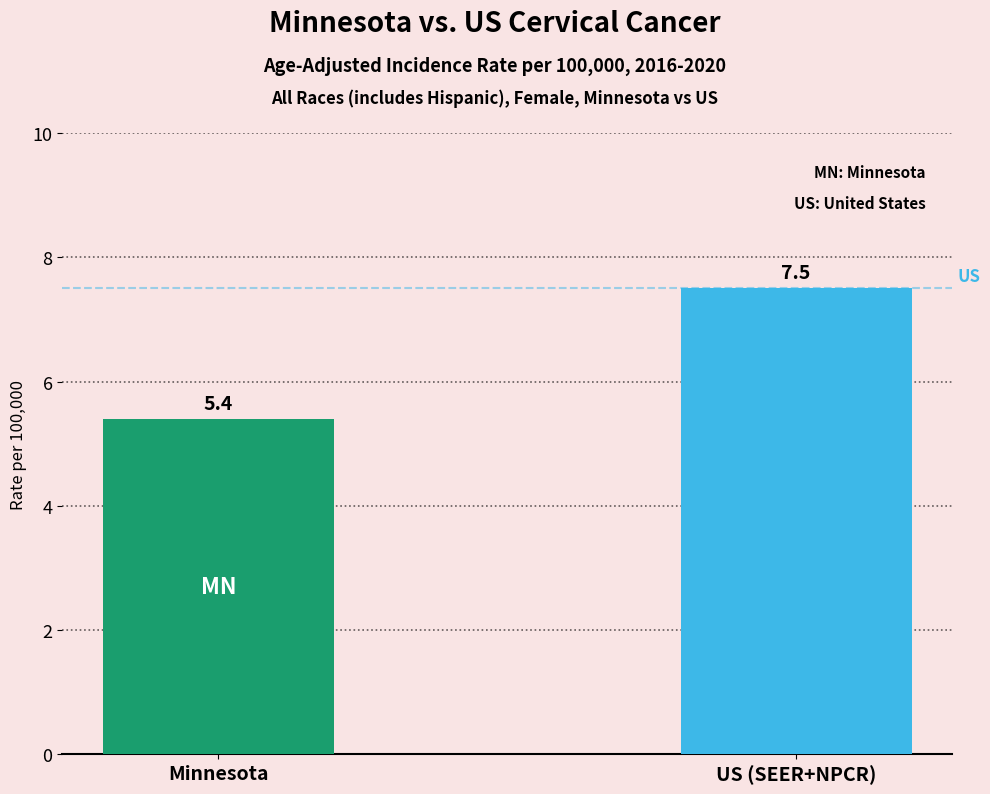

What is the minimum value shown in the chart?

5.4